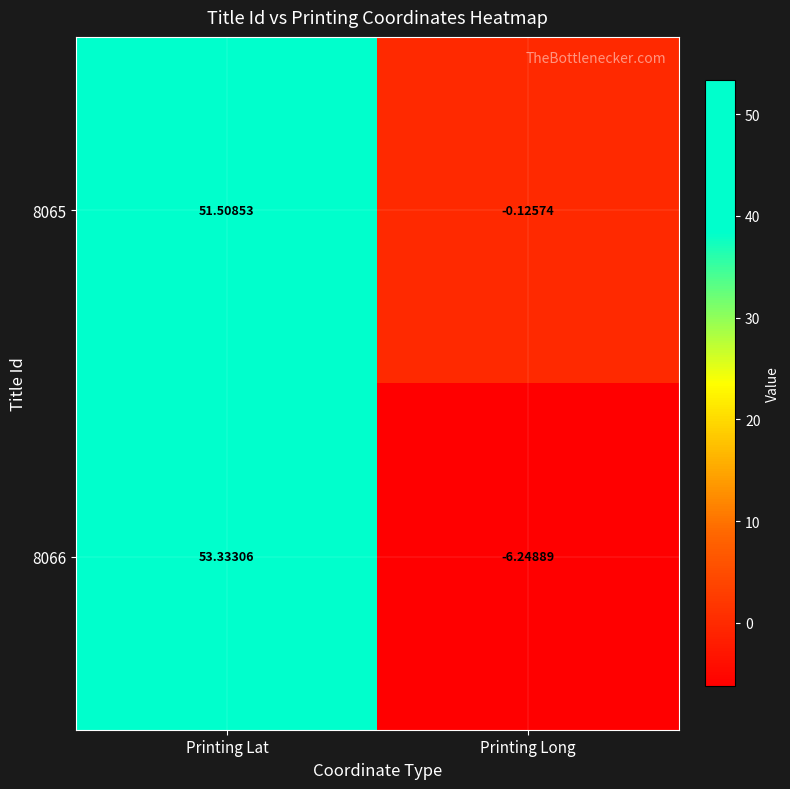

List the series in order of their overall mean, lowest first.

8066, 8065